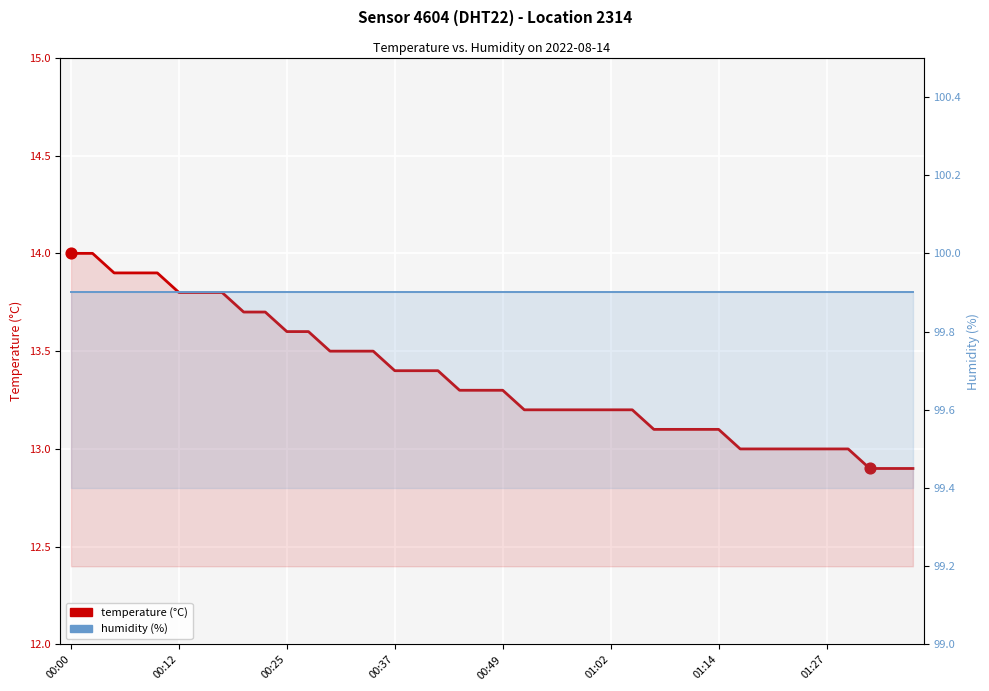

At how many categories does at least one series exceed 71?

40